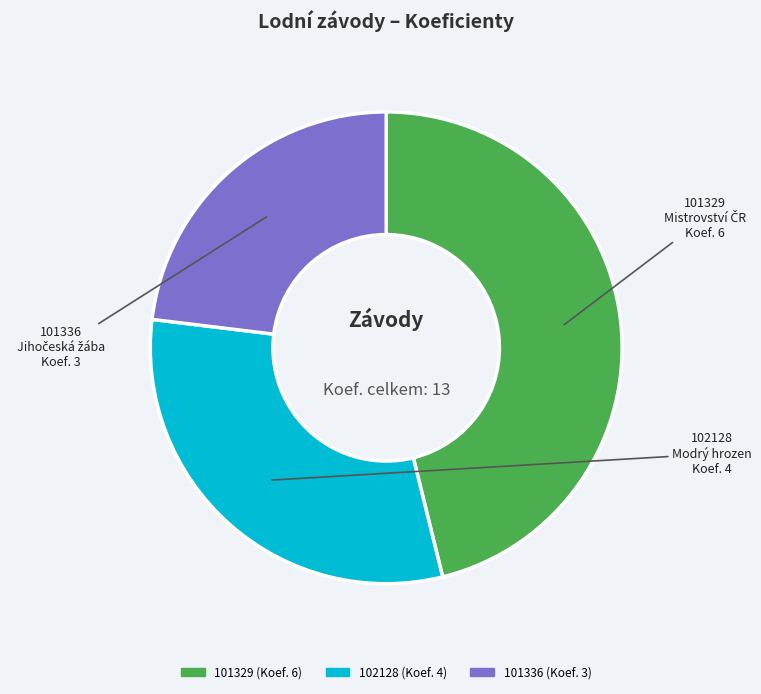

Is there any slice that represents more than half of the pie?

No